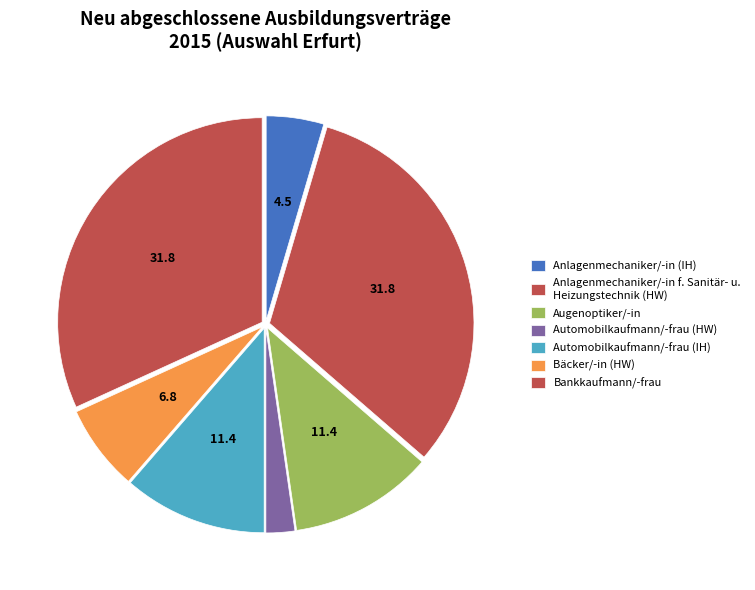

To the nearest percent, what is the combined percentage of Anlagenmechaniker/-in (IH) and Automobilkaufmann/-frau (HW)?

7%